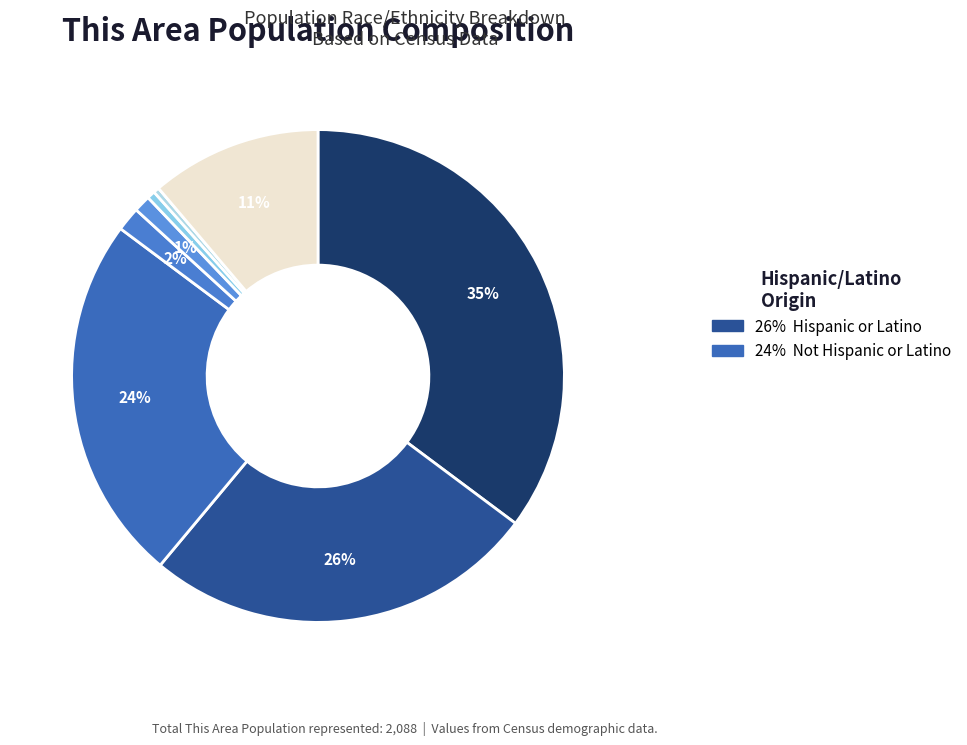

How many segments does this pie chart have?

9